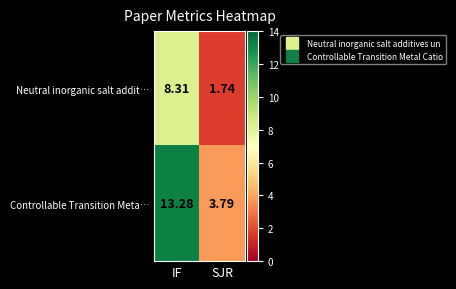

Which series changed the most between IF and SJR?

Controllable Transition Meta…